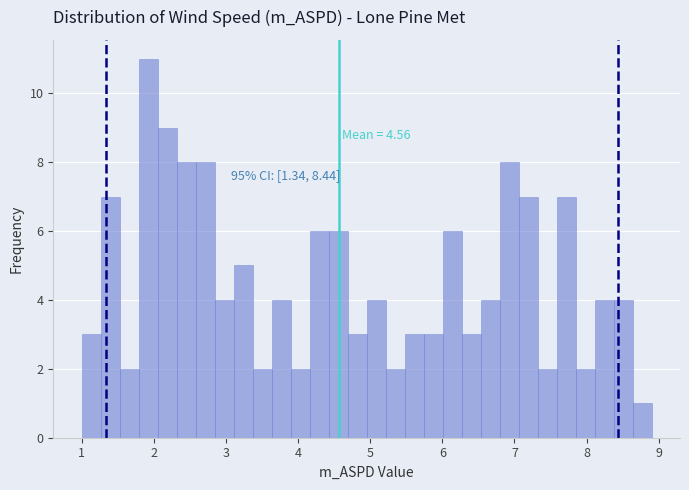

Around what value on the x-axis is the tallest bar? Give the approximate position of its centre, as read against the axis.

1.9